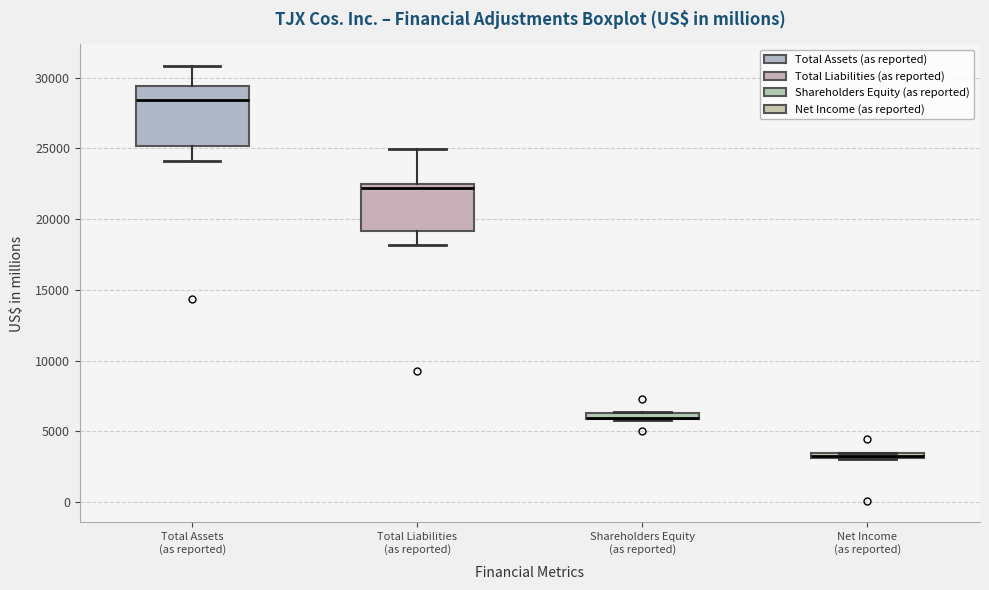

Which box is the tallest, from its lower edge to its upper edge?

Total Assets (as reported)